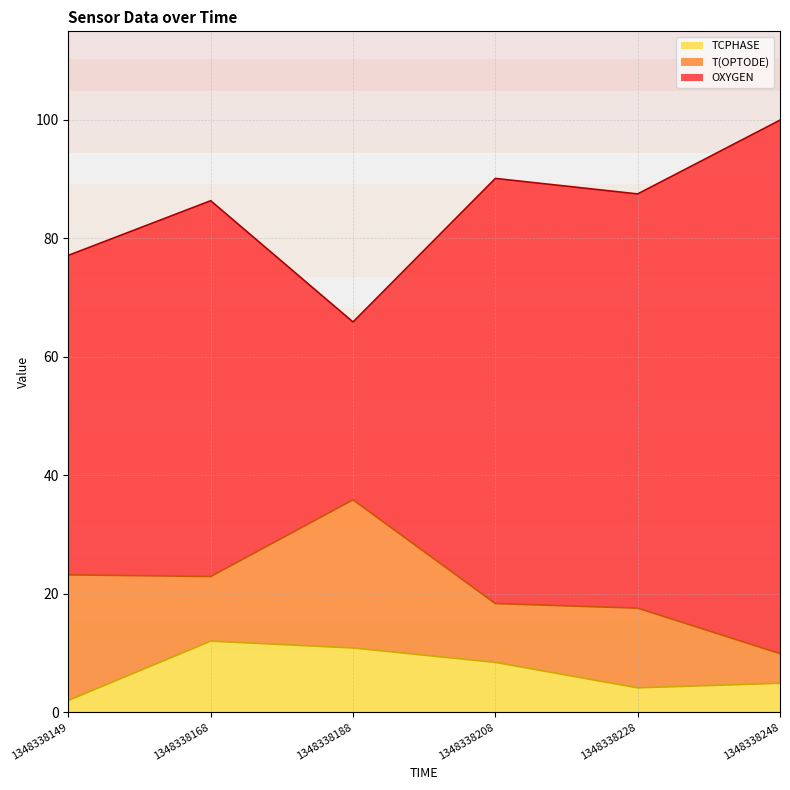

At which category is the sum across all series the highest?

1348338248